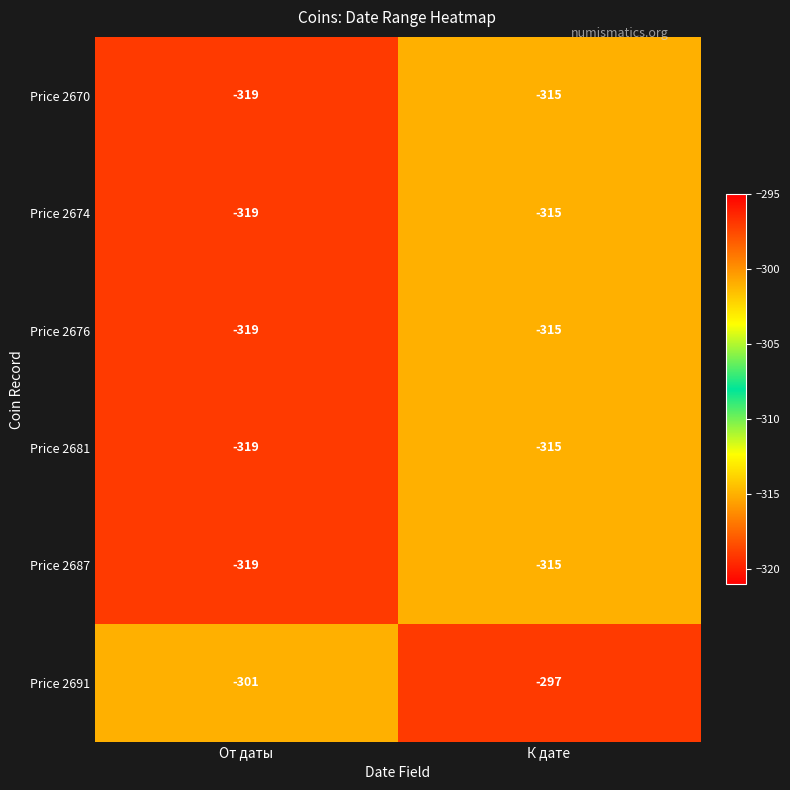

At which category is the sum across all series the highest?

К дате